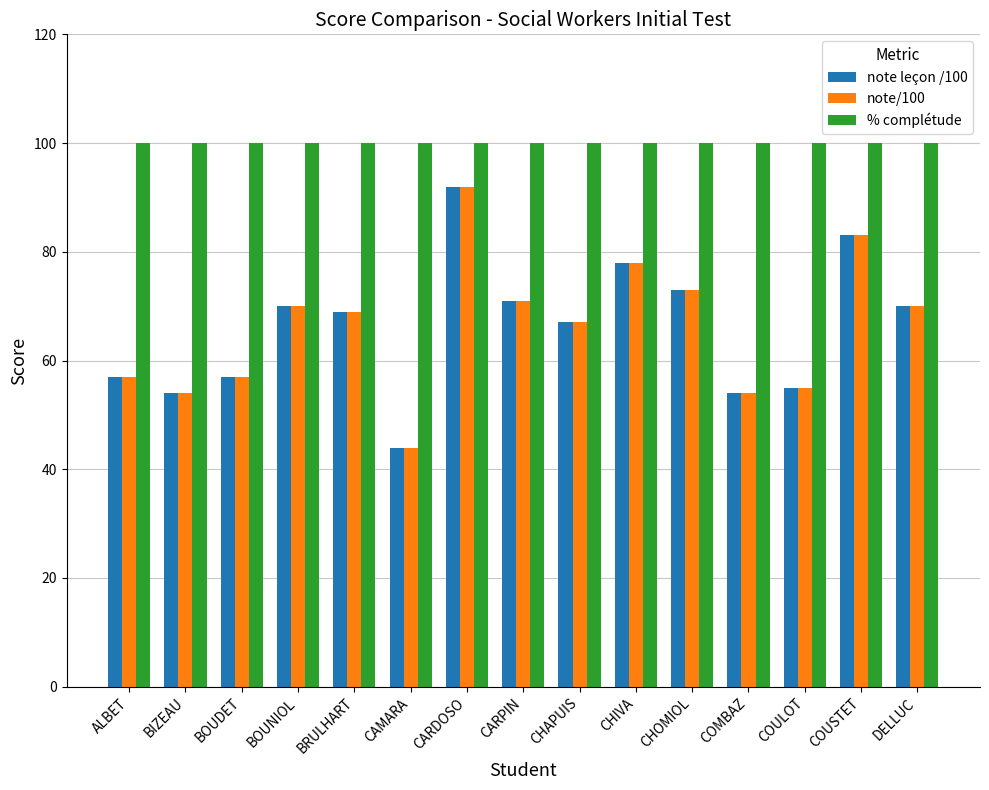

What is the label of the 15th bar from the right?

ALBET